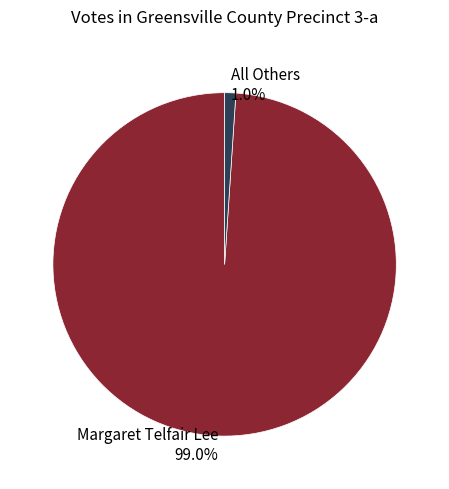

Do Margaret Telfair Lee and All Others together represent more than half of the pie?

Yes